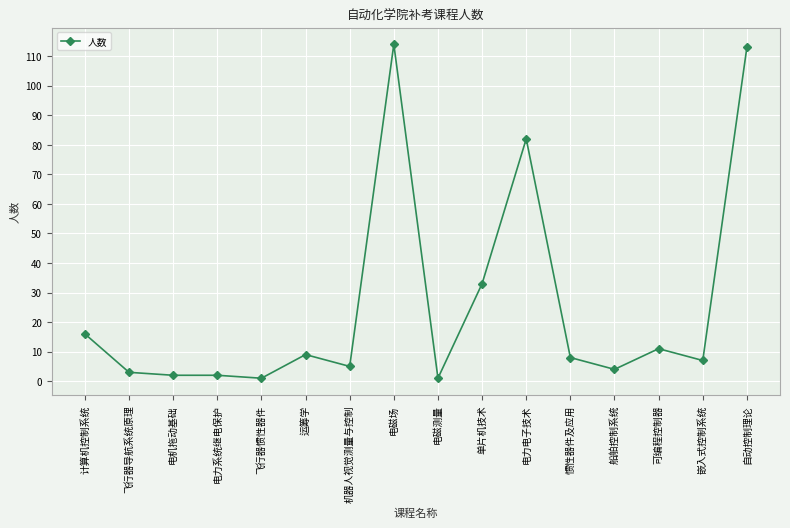

What is the greatest value displayed?

114